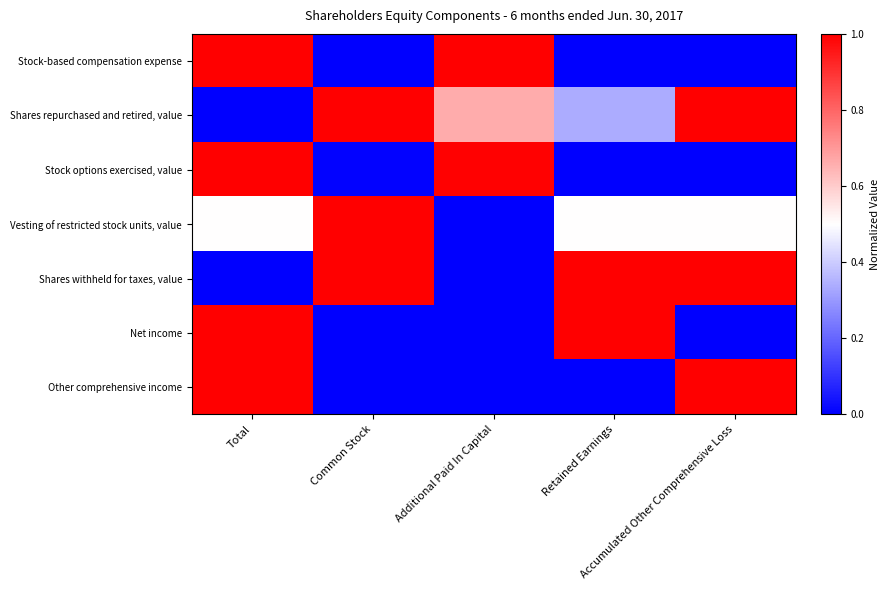

How many distinct data groups are displayed?

7